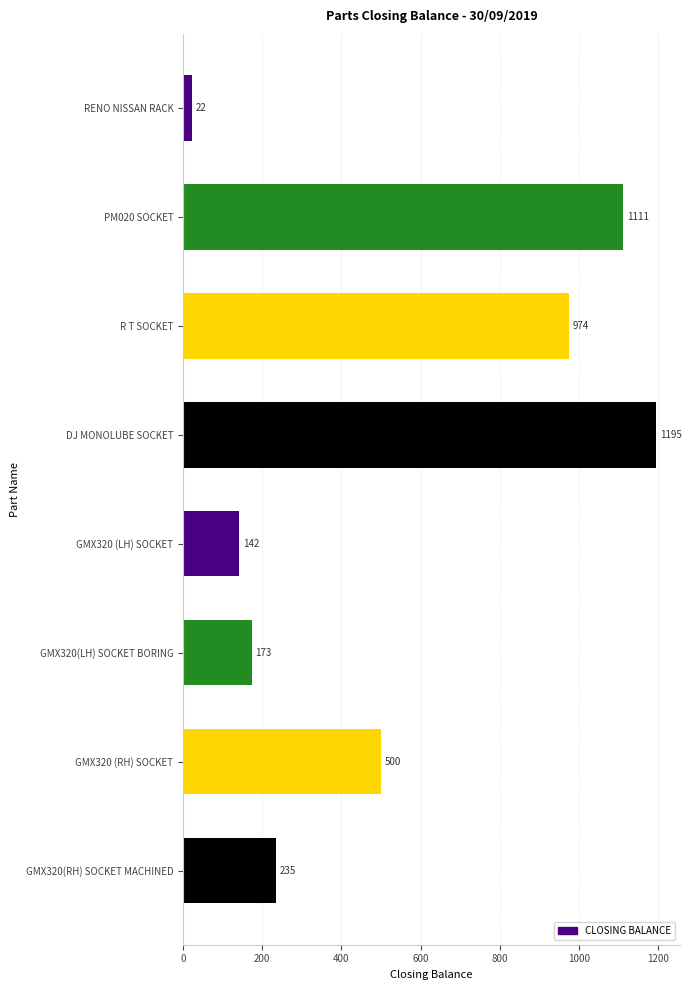

Reading bottom to top, what are all the values shown in this chart?

235	500	173	142	1195	974	1111	22